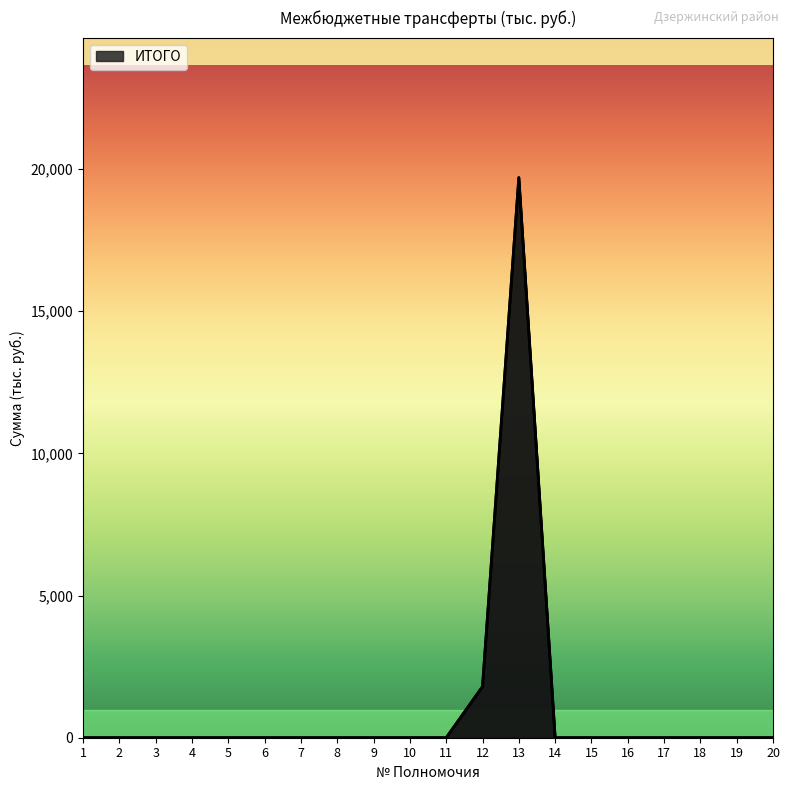

At which category does the chart reach its peak across all series?

13